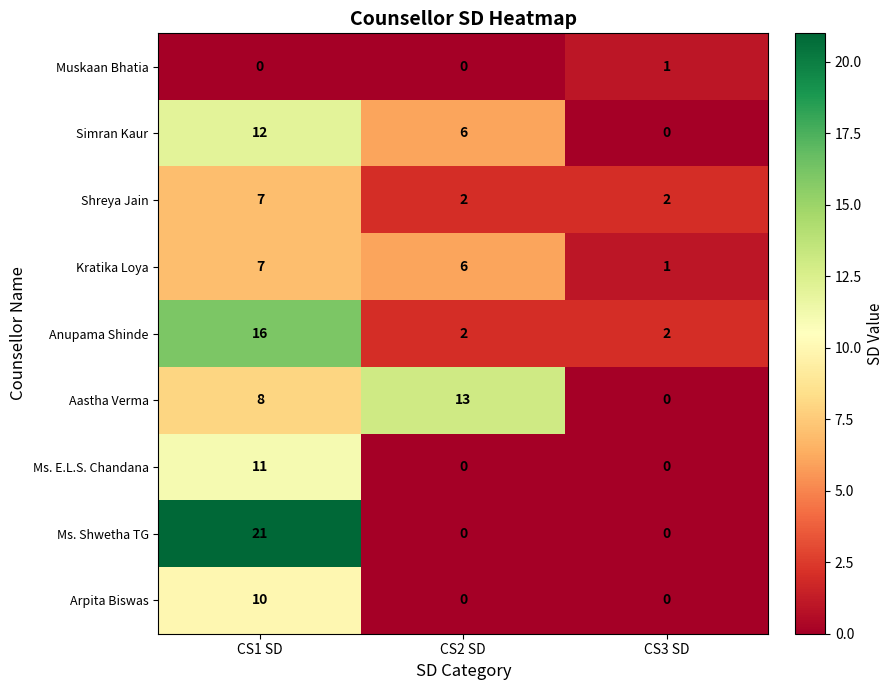

What is the average value of the Arpita Biswas series?

3